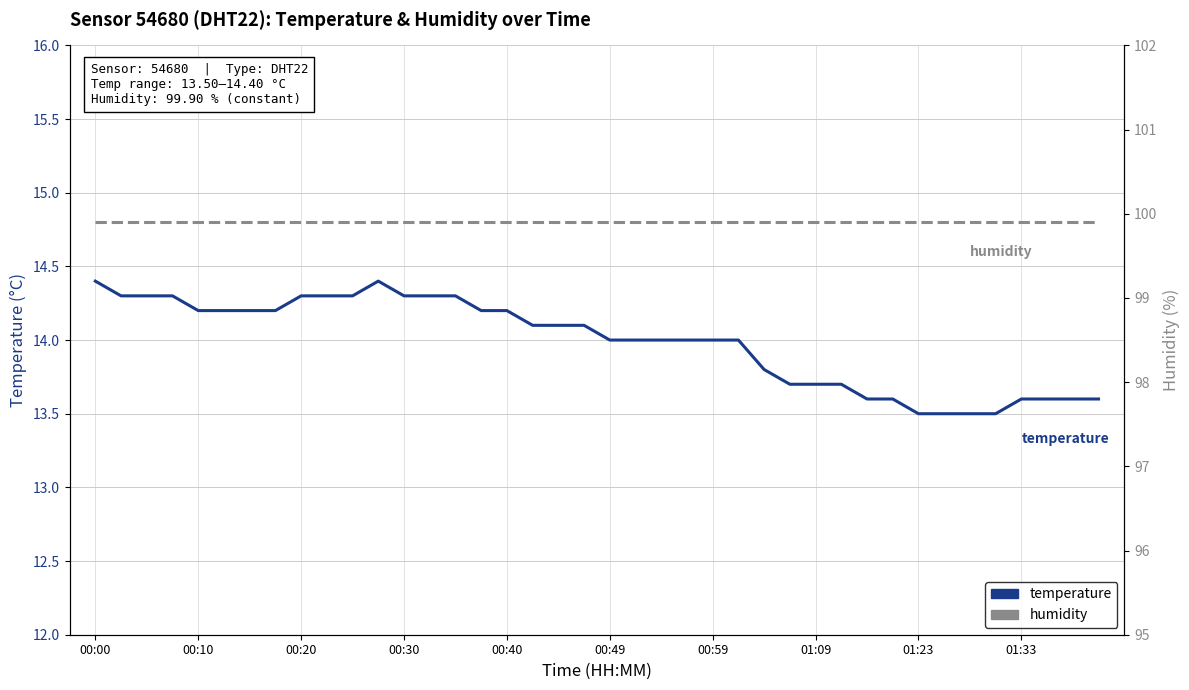

Is it true that temperature equals 19.8 at 31?

False